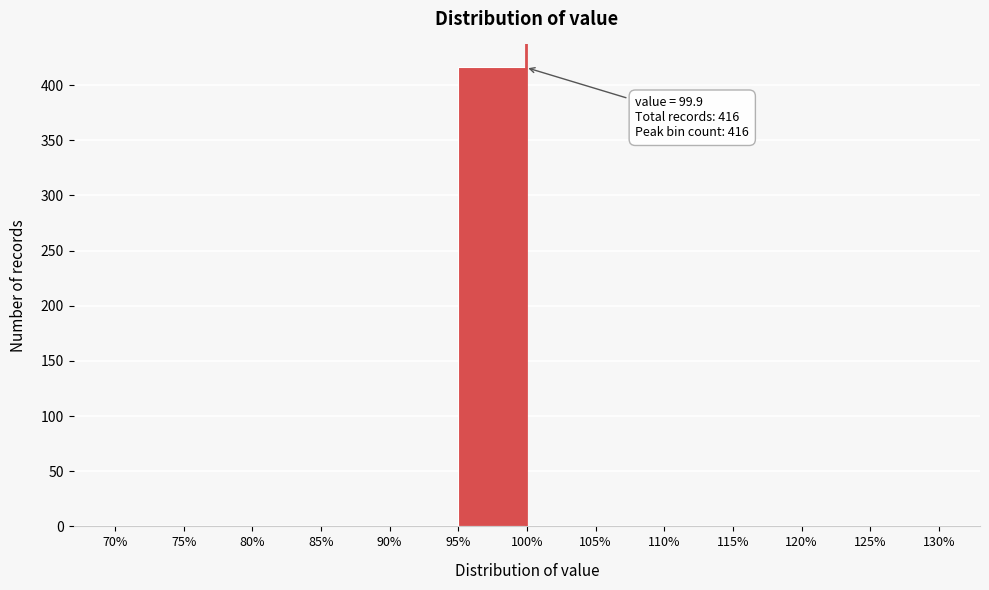

Which range on the x-axis has the tallest bar?

95% to 100%